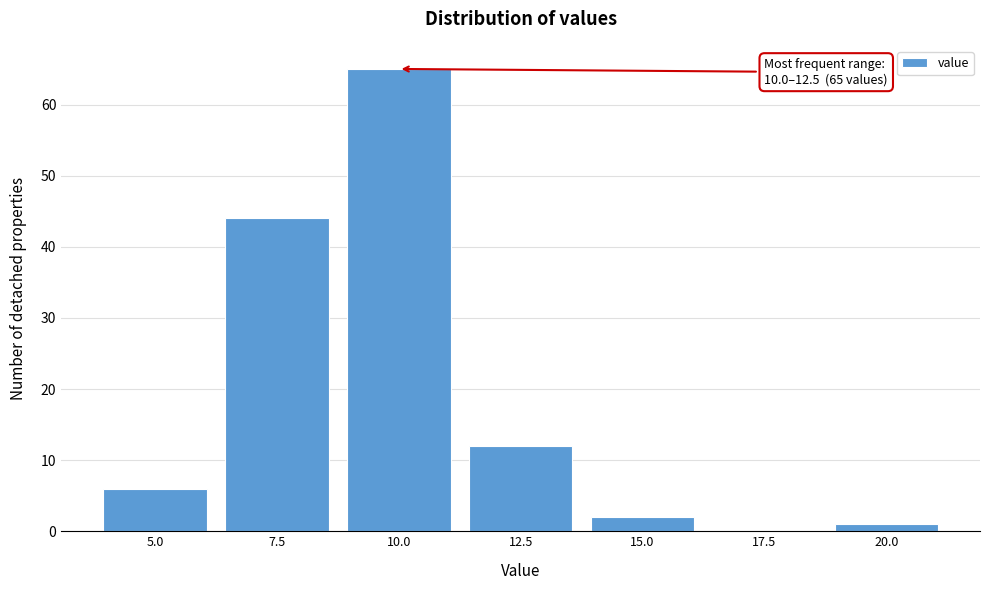

Reading right to left, list all the values displayed in this chart.

20.0=1	17.5=0	15.0=2	12.5=12	10.0=65	7.5=44	5.0=6